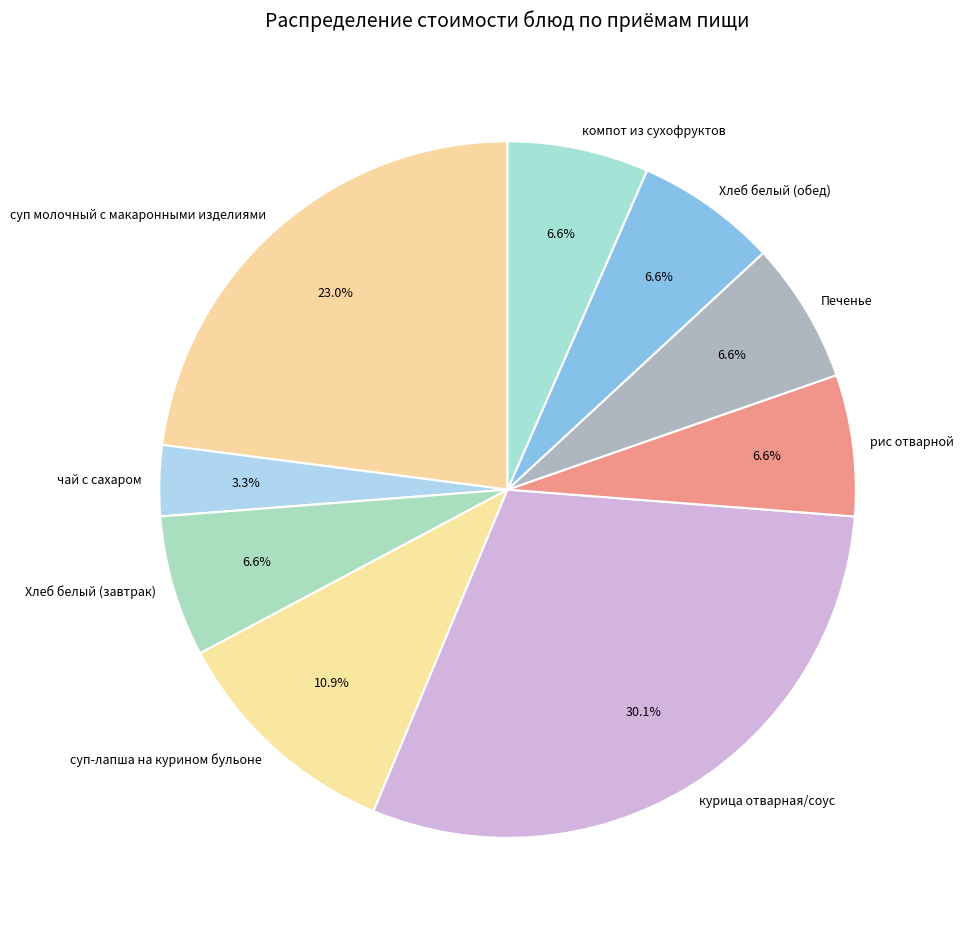

Between рис отварной and курица отварная/соус, which is larger?

курица отварная/соус